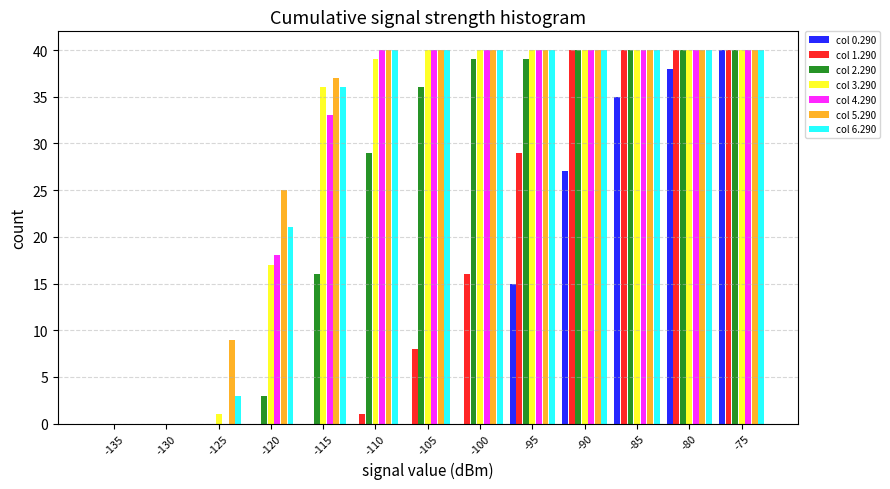

Where is col 4.290 nearest to the value 20?

-120